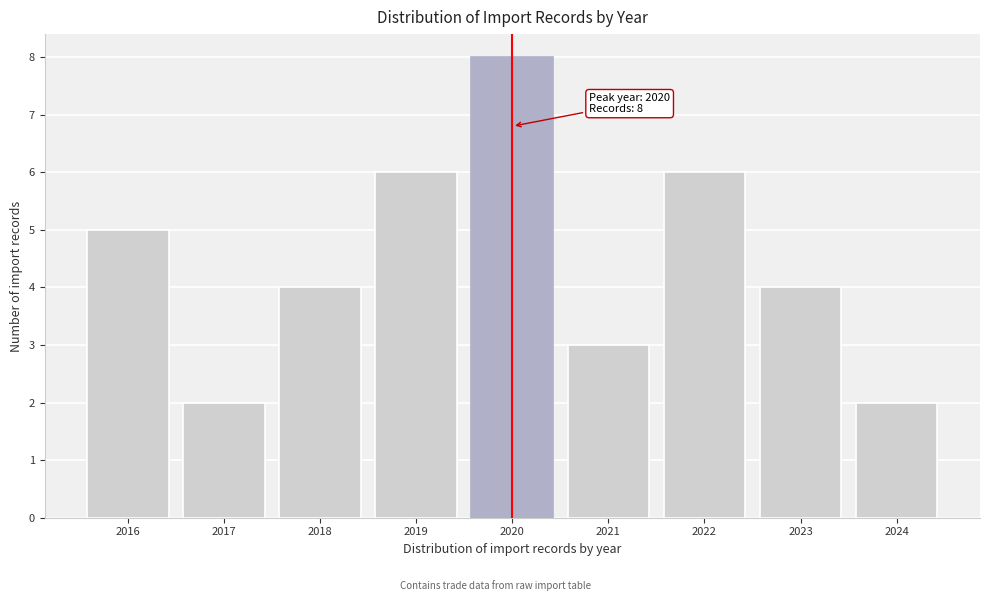

Reading left to right, transcribe all the data shown in this chart.

2016=5	2017=2	2018=4	2019=6	2020=8	2021=3	2022=6	2023=4	2024=2